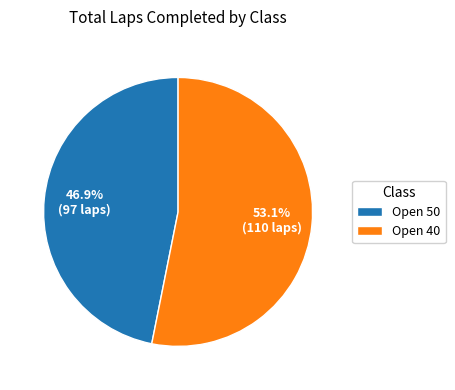

How many segments does this pie chart have?

2